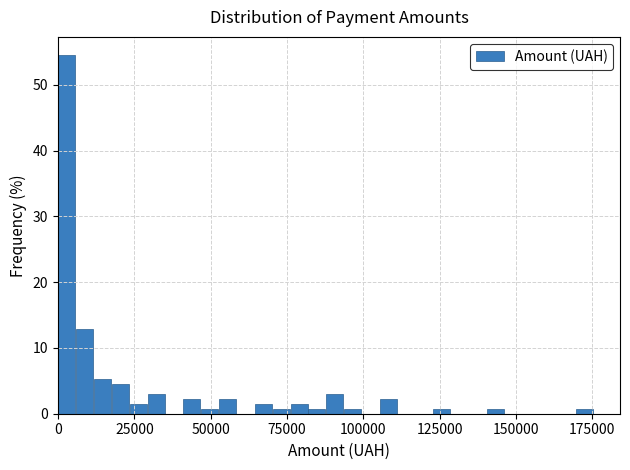

Read against the x-axis, roughly where is the centre of the tallest bar?

5000